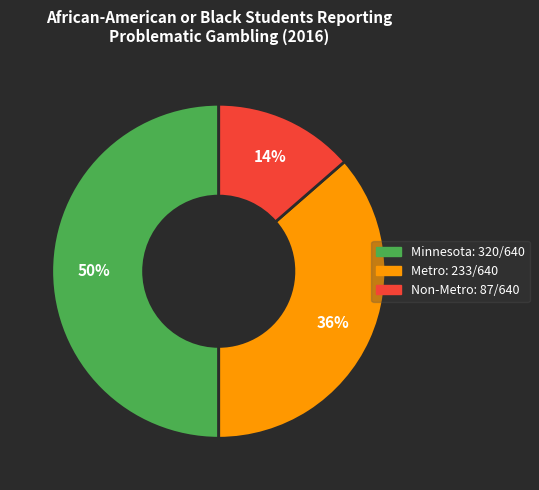

Which has a higher value, Minnesota or Non-Metro?

Minnesota